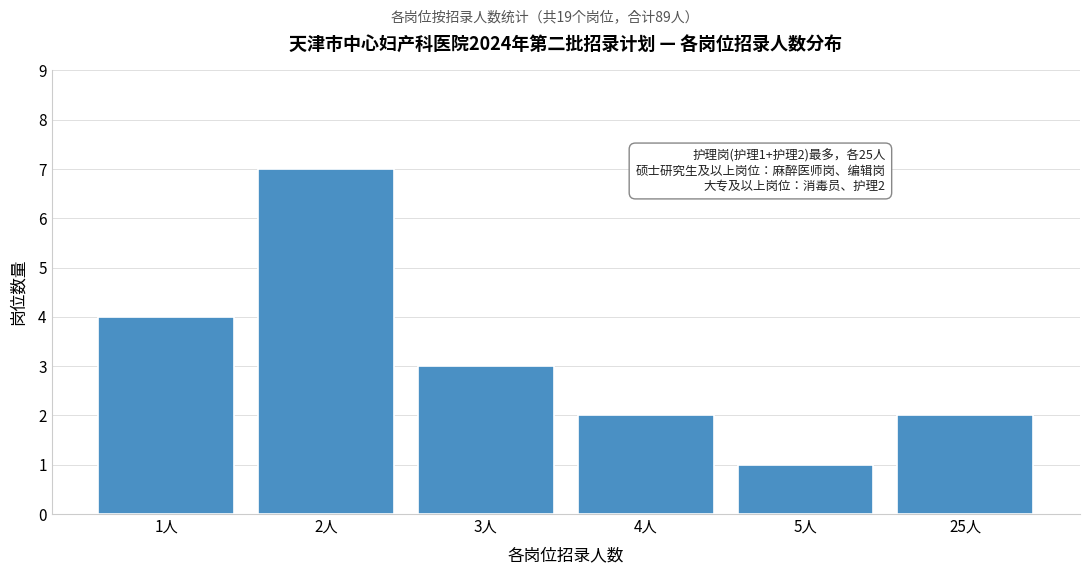

Reading right to left, transcribe all the data shown in this chart.

25人=2	5人=1	4人=2	3人=3	2人=7	1人=4